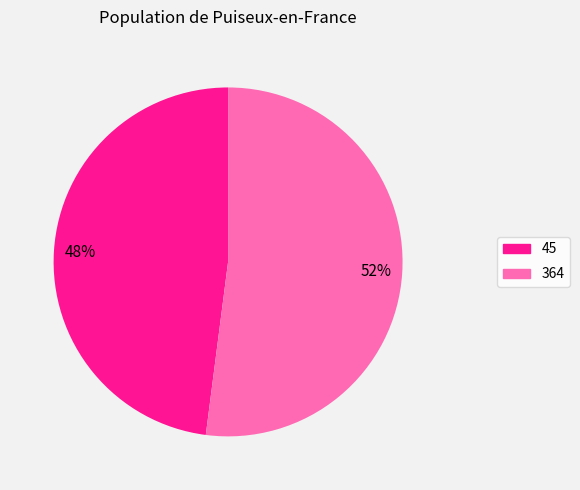

Rank the categories by value from highest to lowest.

364, 45